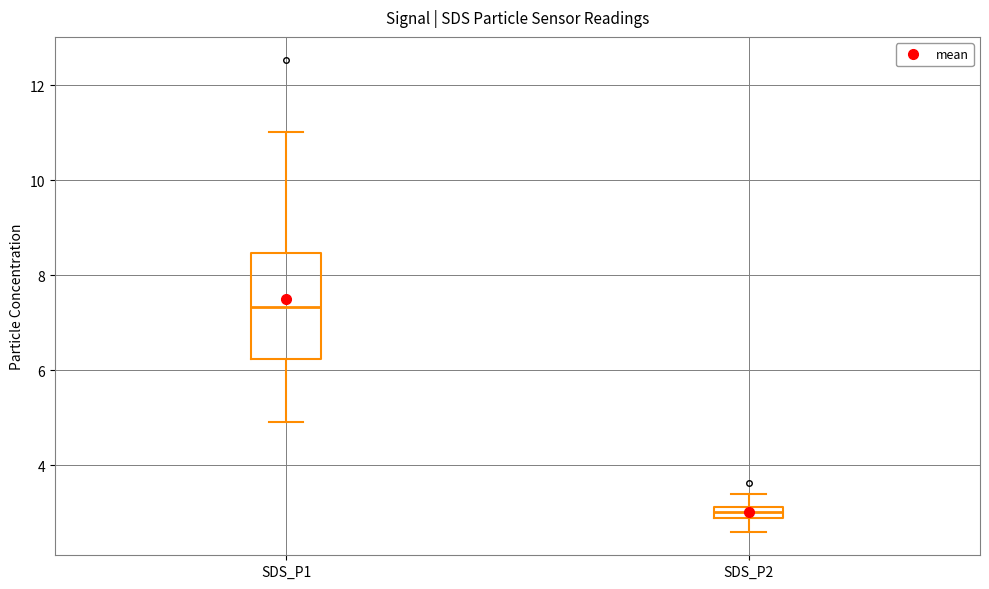

Comparing the boxes themselves (not the whiskers), which one is the tallest?

SDS_P1